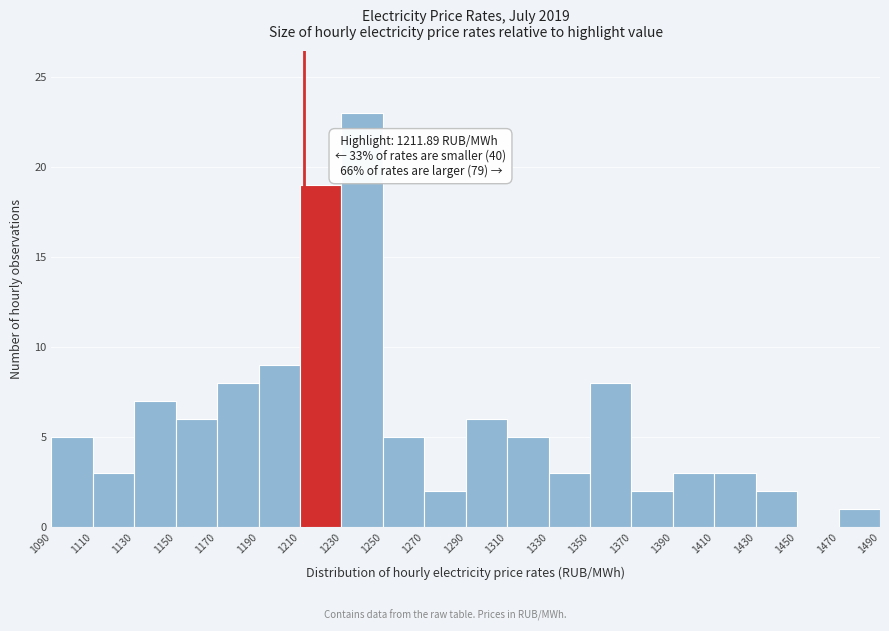

Which range on the x-axis has the tallest bar?

1230 to 1250